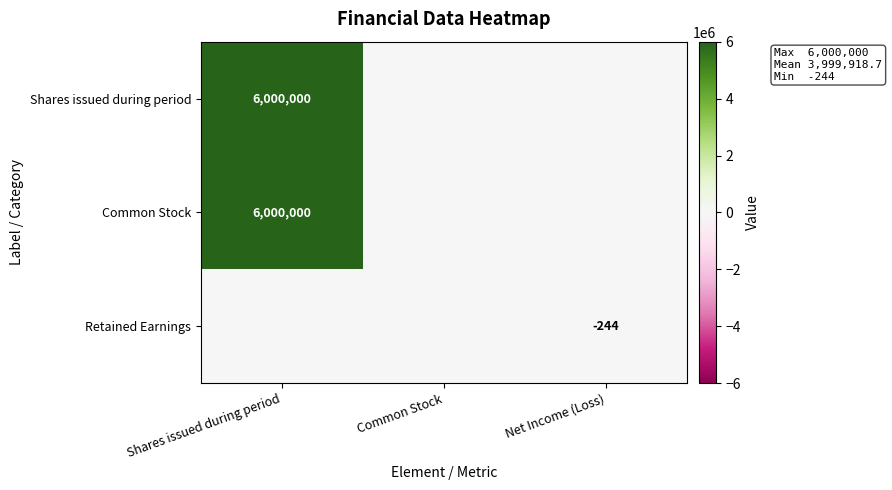

Is the value of Shares issued during period at Shares issued during period greater than the value of Retained Earnings at Net Income (Loss)?

Yes